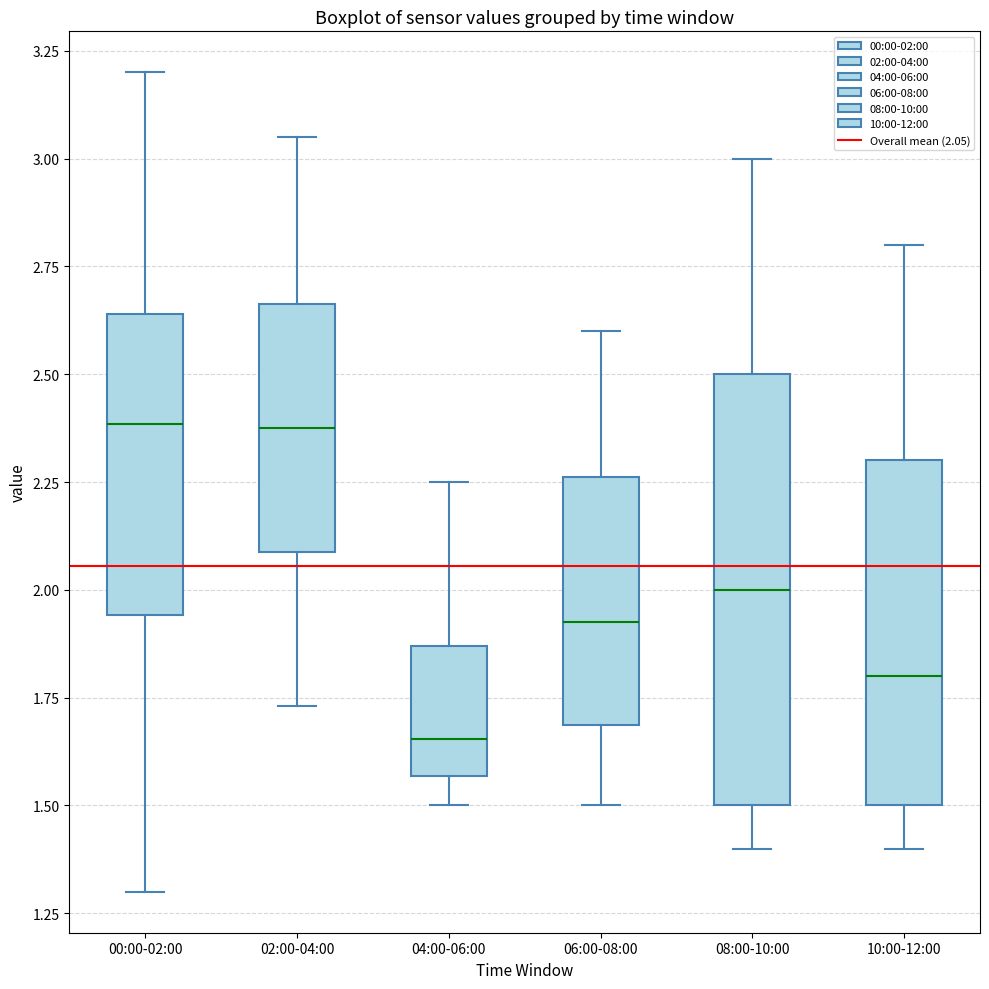

Where does the lower whisker of the box for 02:00-04:00 end on the y-axis? The values are not printed on the chart, so give them approximately, as read against the axis.

1.75